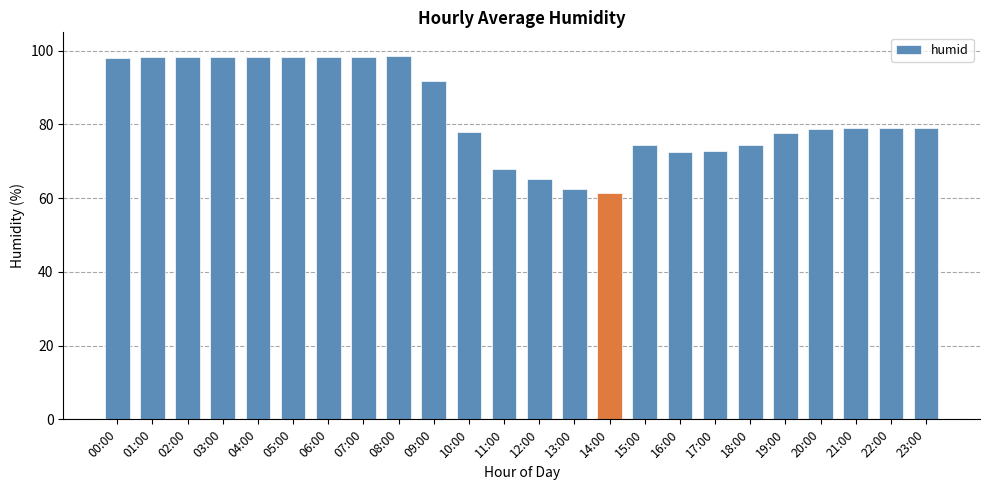

Between 03:00 and 20:00, which is larger?

03:00